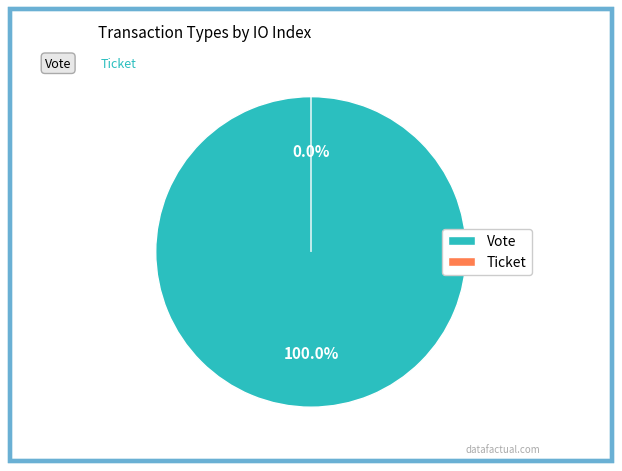

Is there any slice that represents more than half of the pie?

Yes